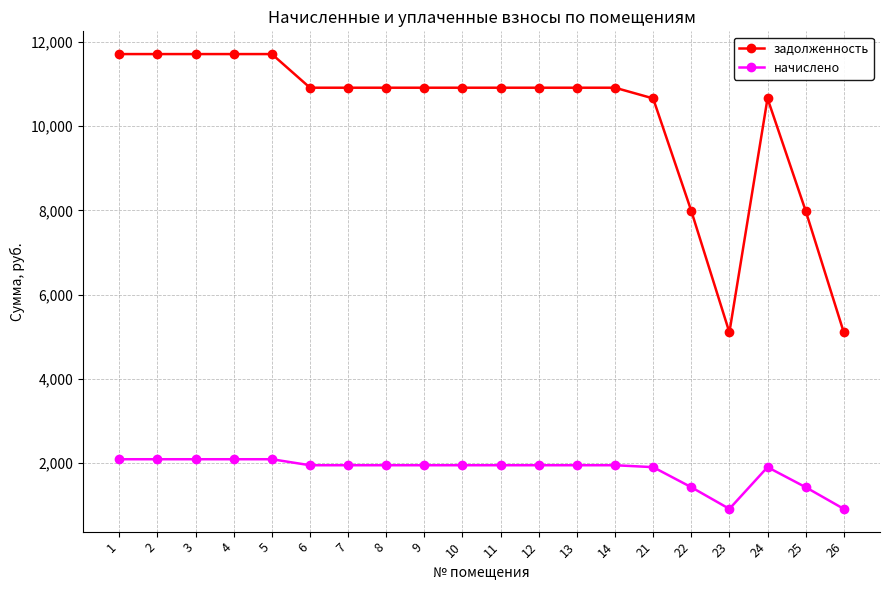

Which series has the largest range (max minus min)?

задолженность